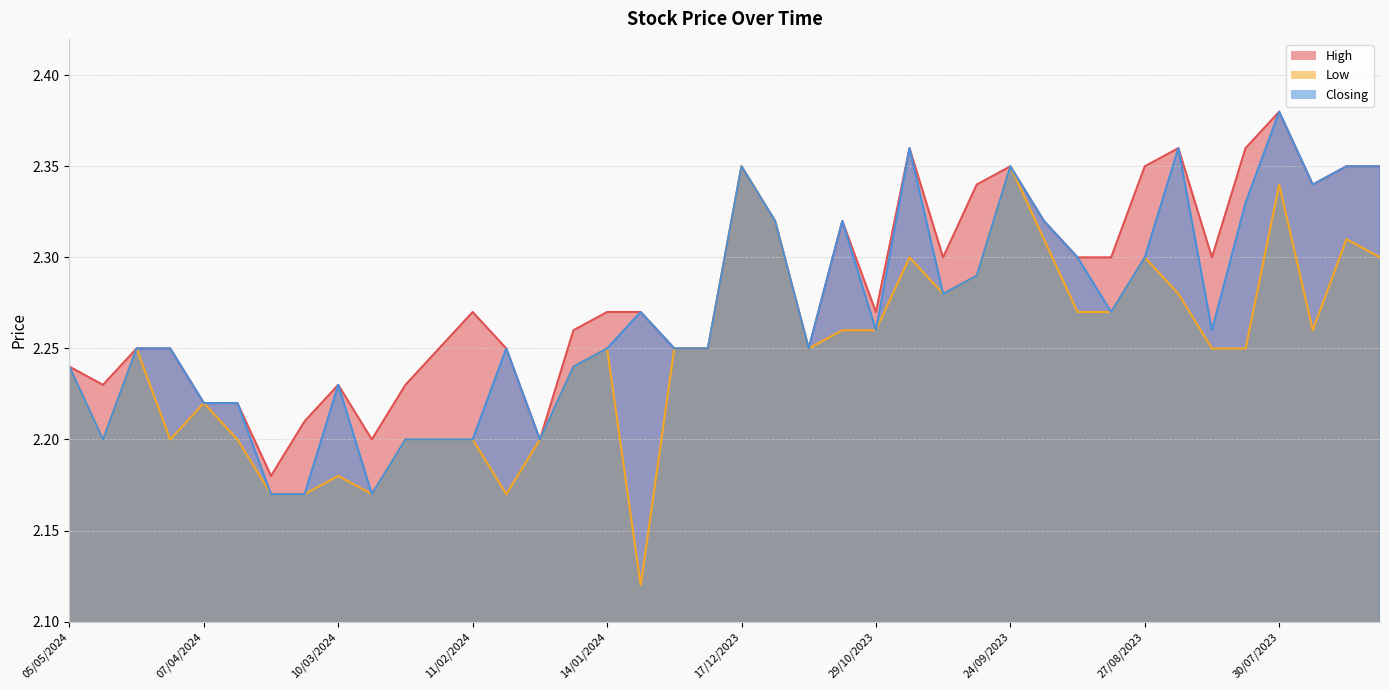

What position from the left is 17/09/2023?

30